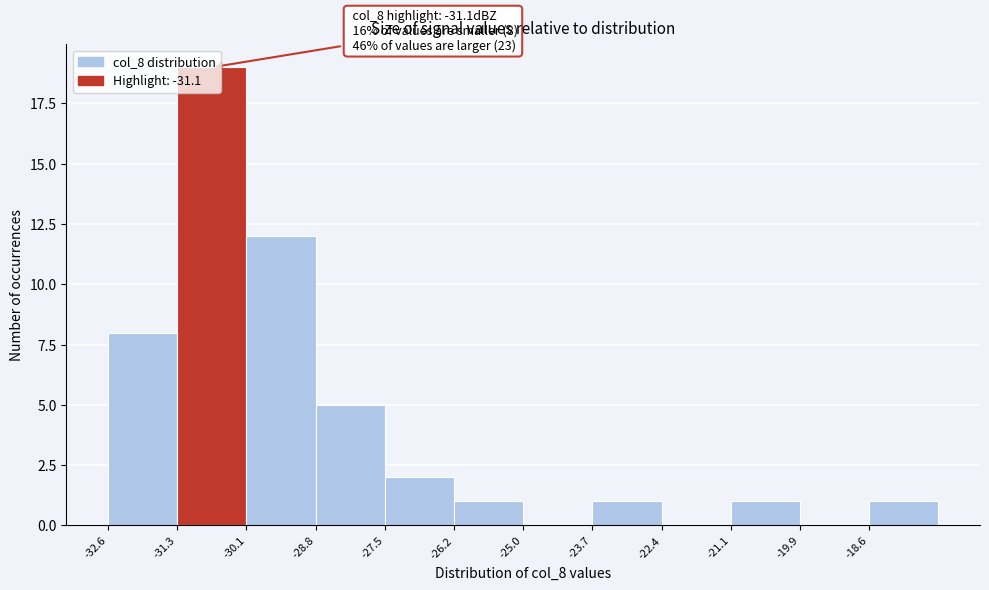

Over which range of the x-axis is the bar tallest?

-31.4 to -30.0